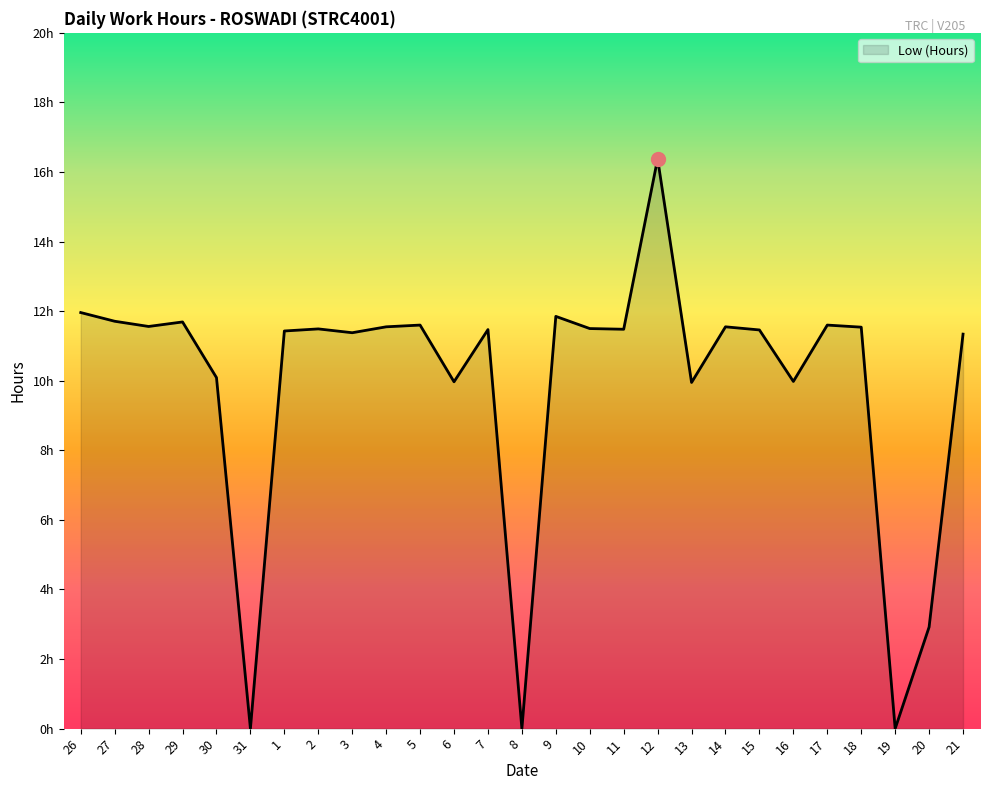

What is the average value?

9.9